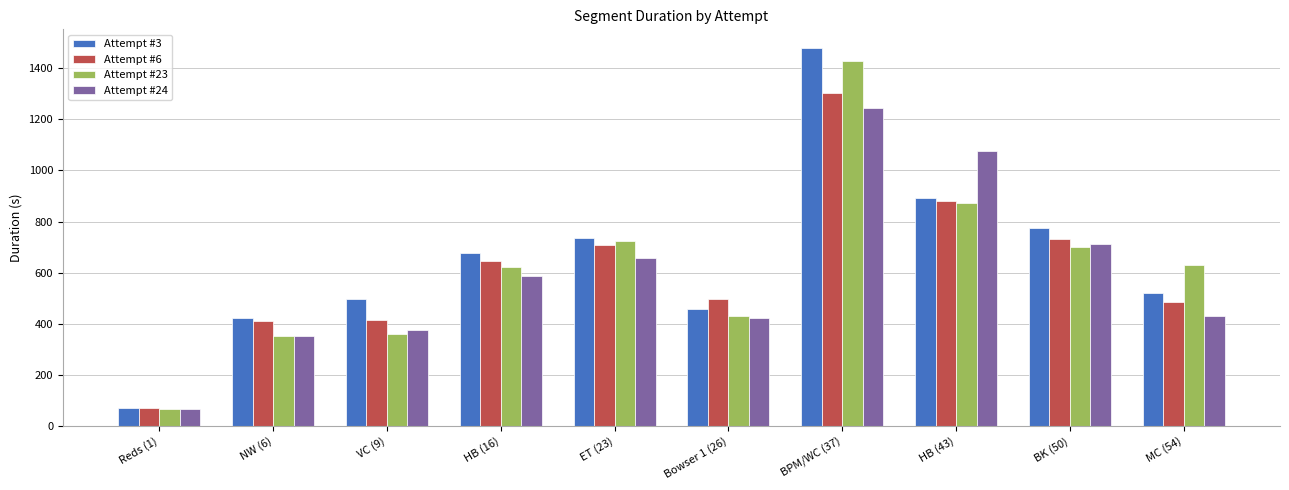

Does the chart contain stacked bars?

No